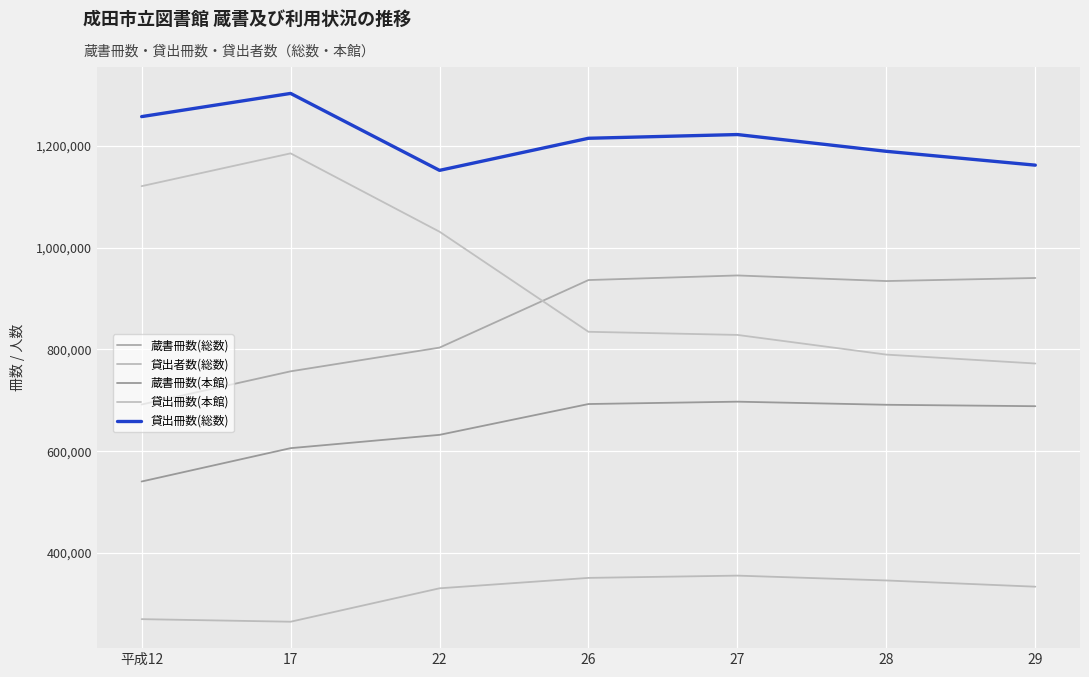

Rank the series at 26 from highest to lowest value.

貸出冊数(総数), 蔵書冊数(総数), 貸出冊数(本館), 蔵書冊数(本館), 貸出者数(総数)